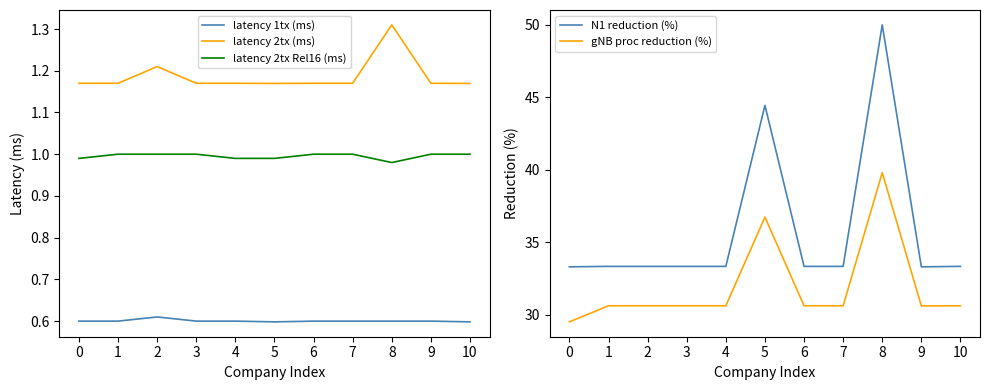

At how many categories does at least one series exceed 6?

11